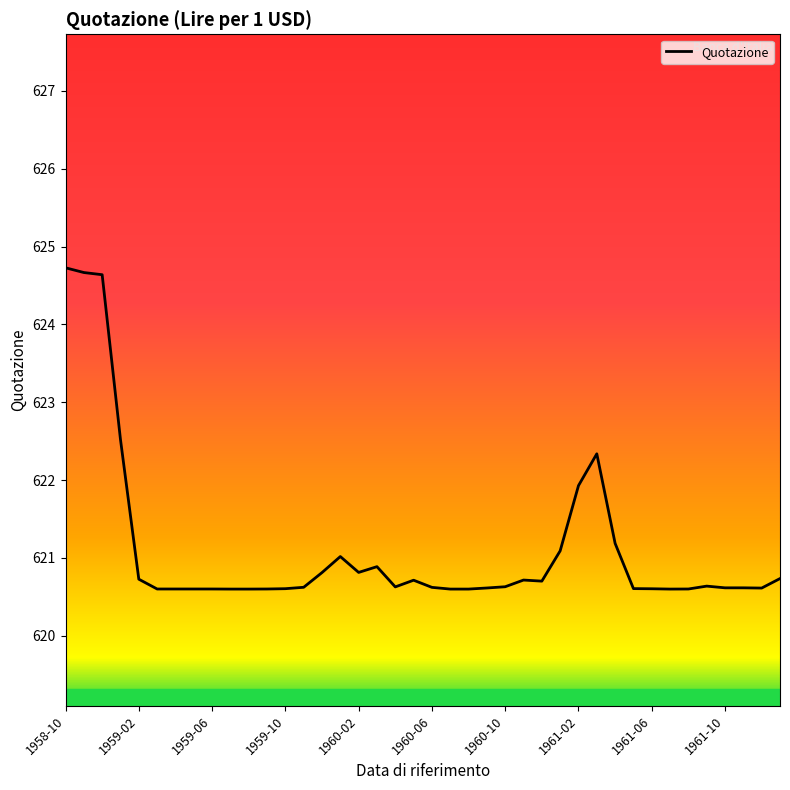

What is the minimum value shown in the chart?

620.6